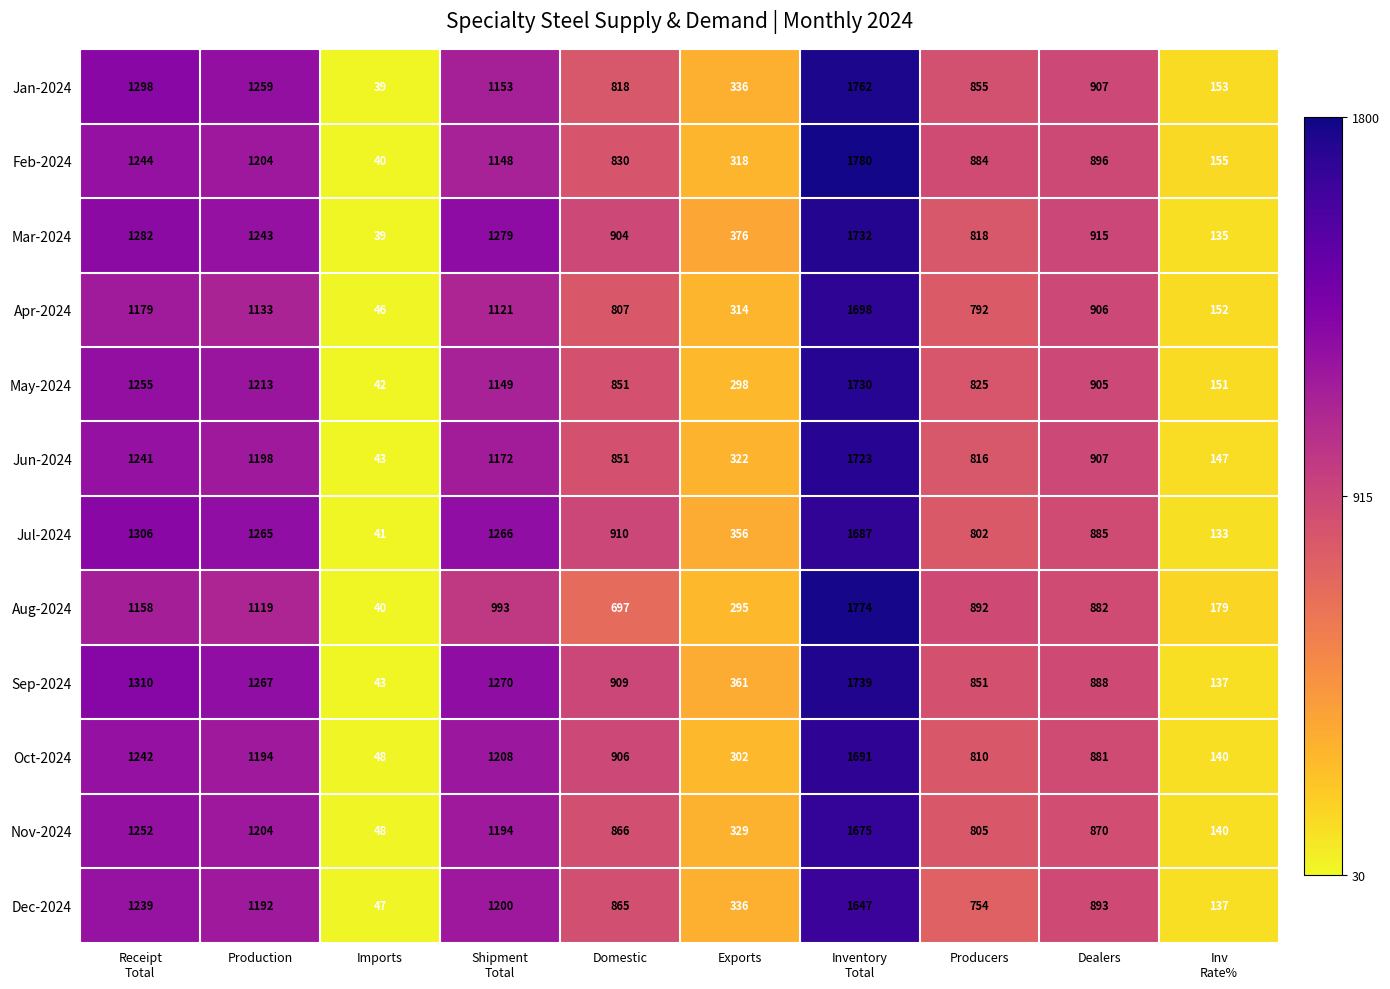

The value of Apr-2024 at Imports is 46. True or false?

True